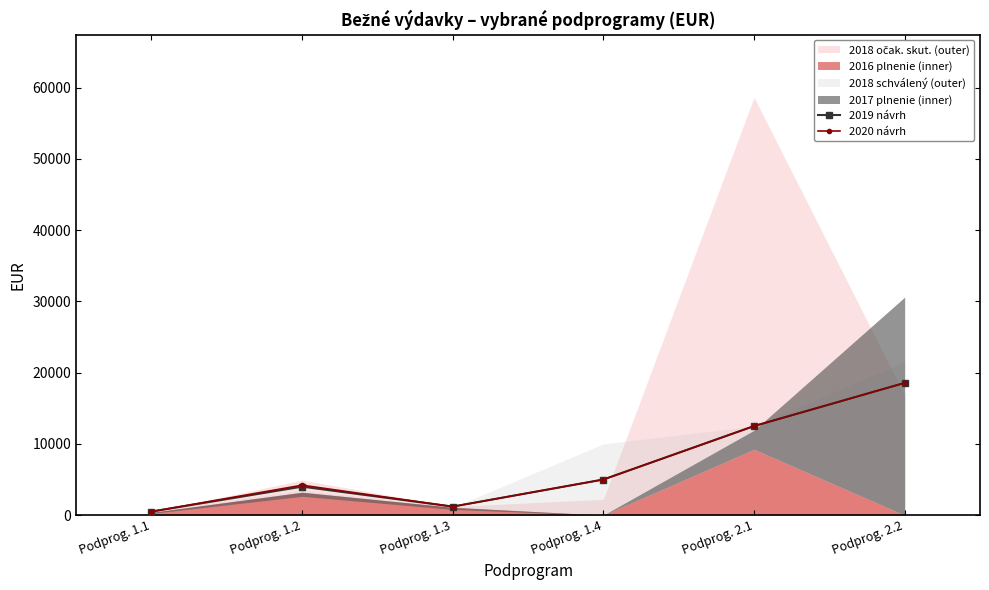

At which label is 2019 návrh closest to 9528?

Podprog. 2.1